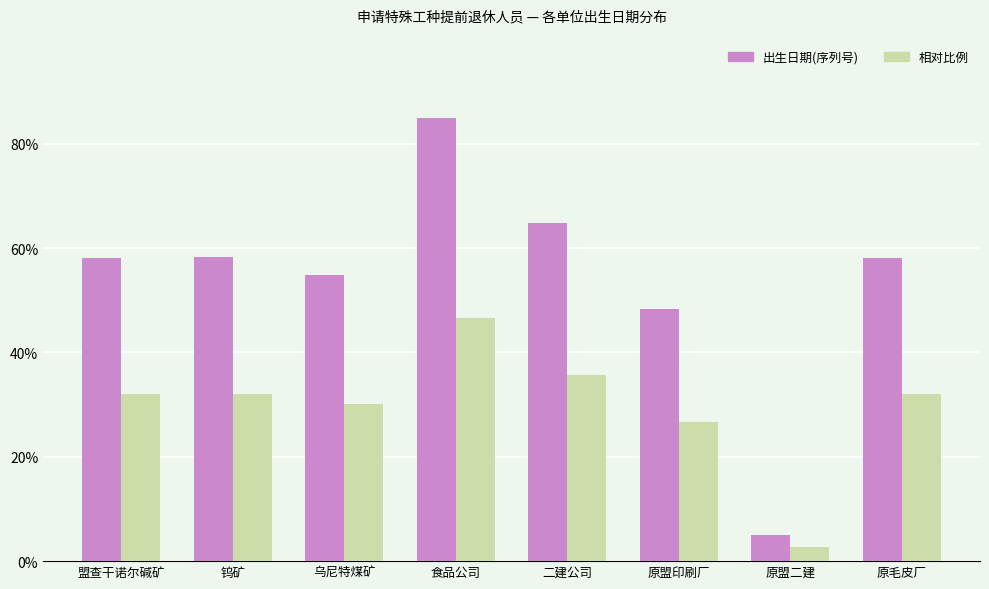

What is the value of the 出生日期(序列号) bar at the 2nd from the left?

58.3